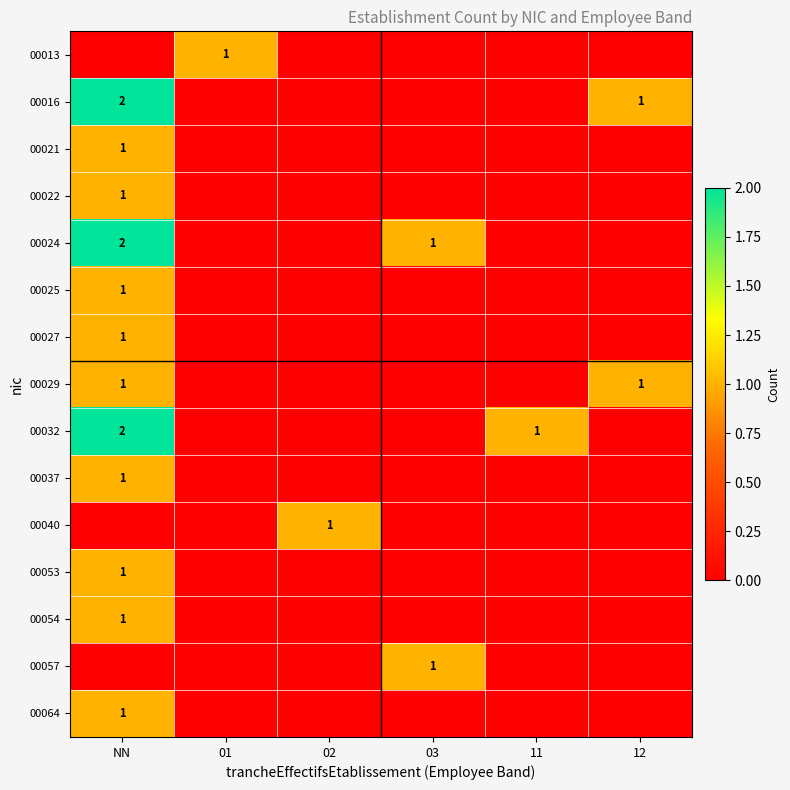

What is the difference between the highest and lowest values at 11?

1